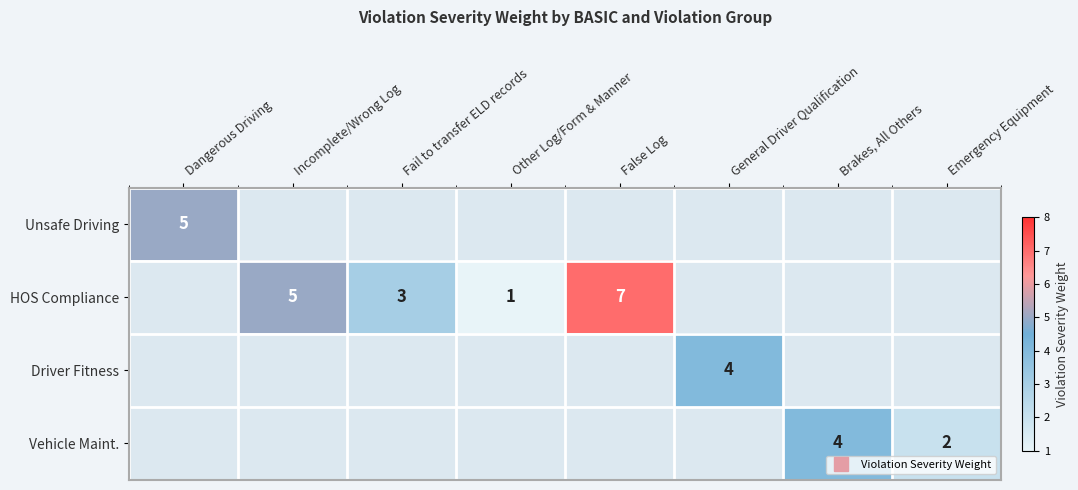

Rank the series at Emergency Equipment from lowest to highest value.

Unsafe Driving, HOS Compliance, Driver Fitness, Vehicle Maint.